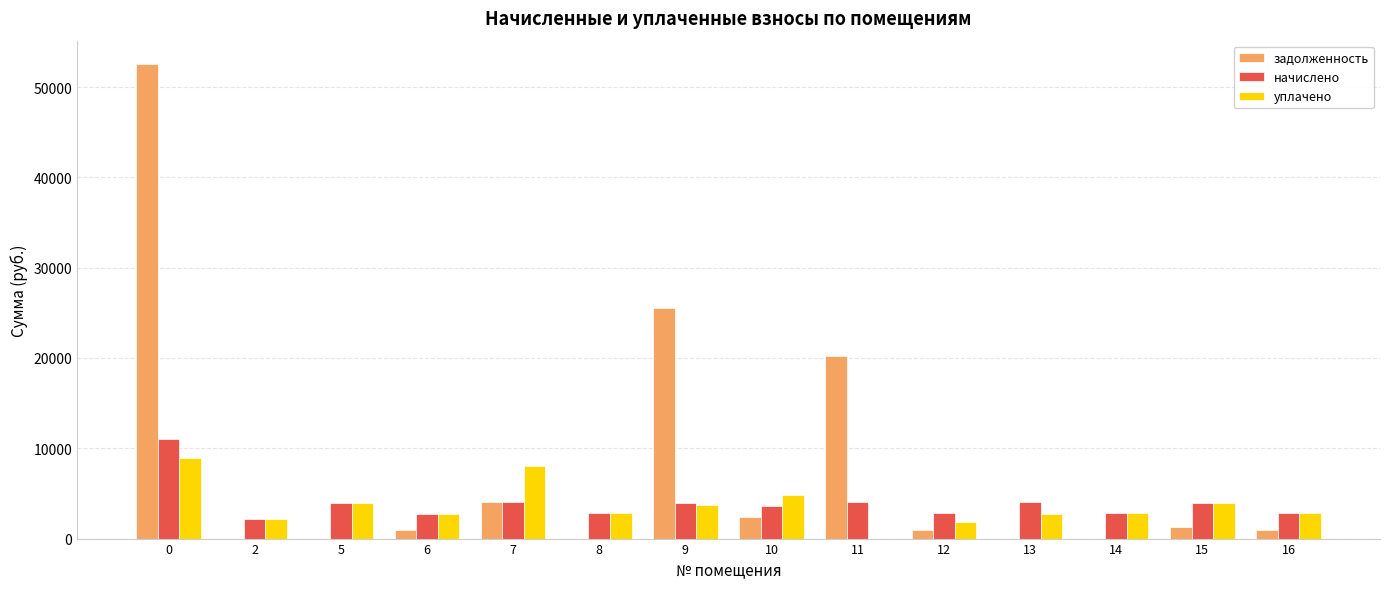

Which series has the largest range (max minus min)?

задолженность